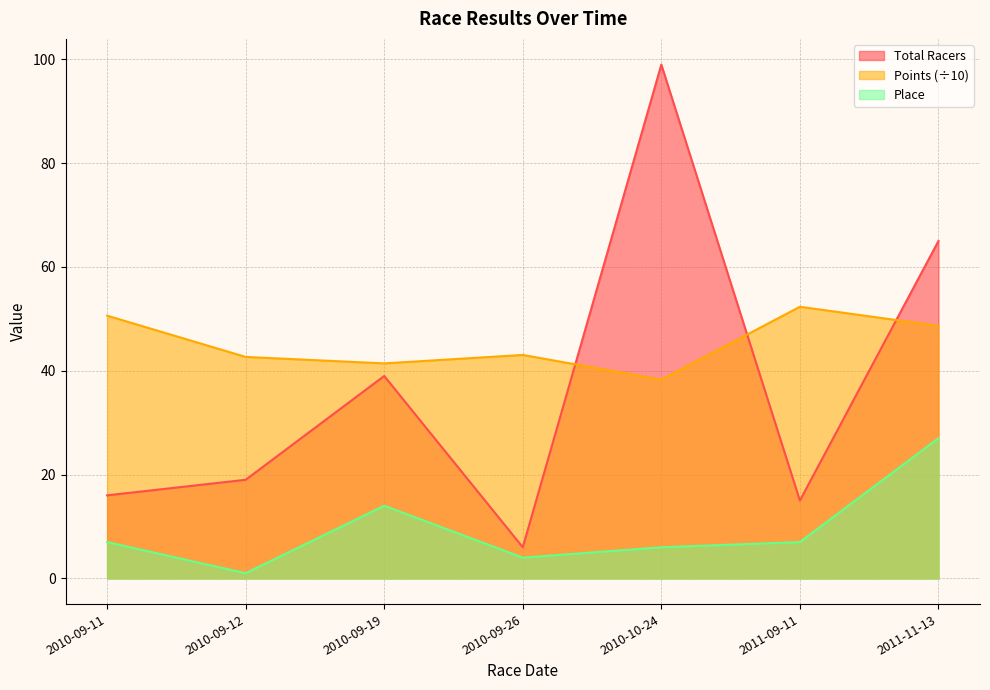

In Points, how many points are lower than both neighbors (excluding endpoints)?

2